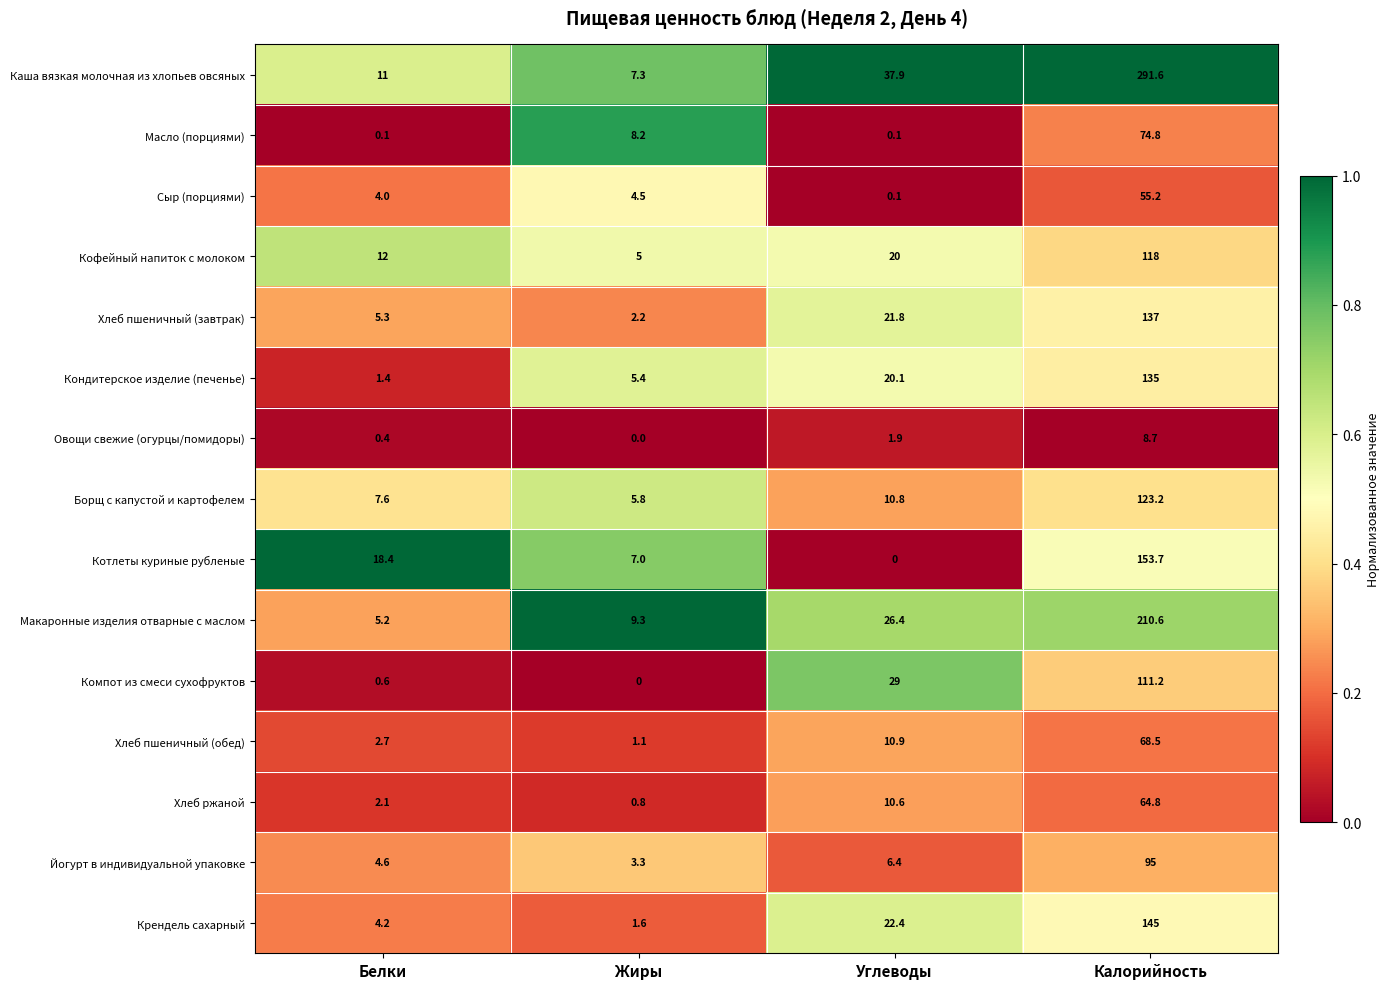

Which series has the widest spread of values?

Каша вязкая молочная из хлопьев овсяных